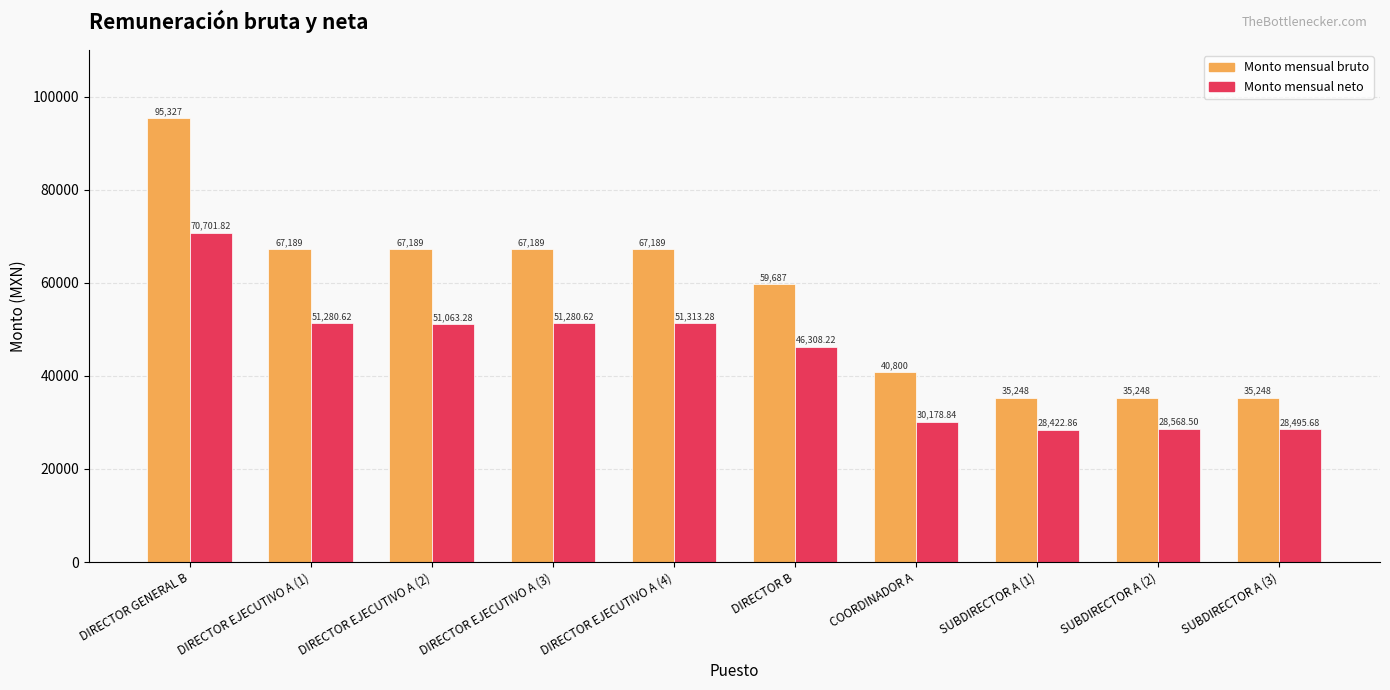

The value of Monto mensual bruto at SUBDIRECTOR A (2) is 46647.8. True or false?

False